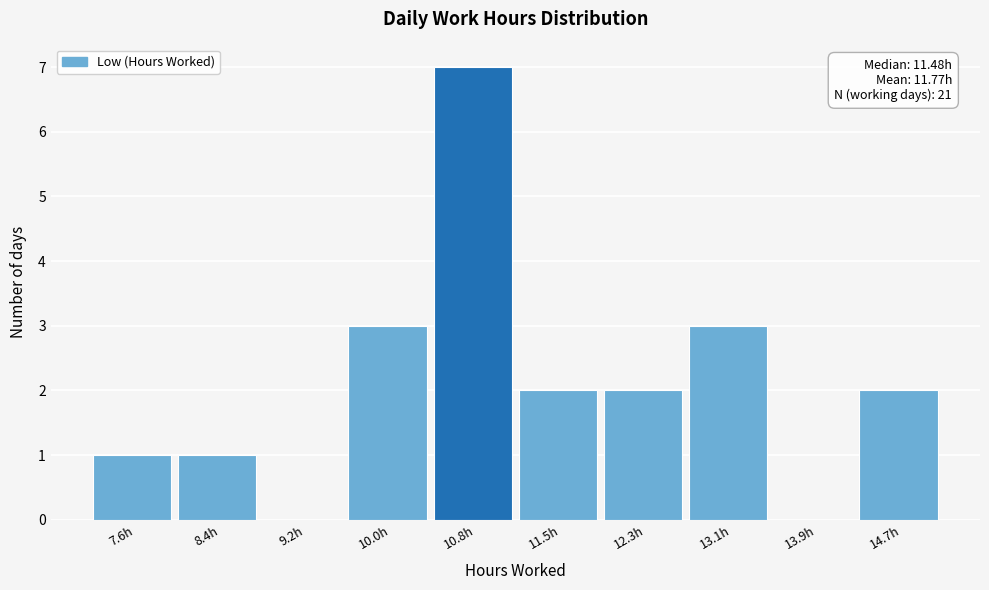

Reading right to left, list all the values displayed in this chart.

14.7h=2	13.9h=0	13.1h=3	12.3h=2	11.5h=2	10.8h=7	10.0h=3	9.2h=0	8.4h=1	7.6h=1